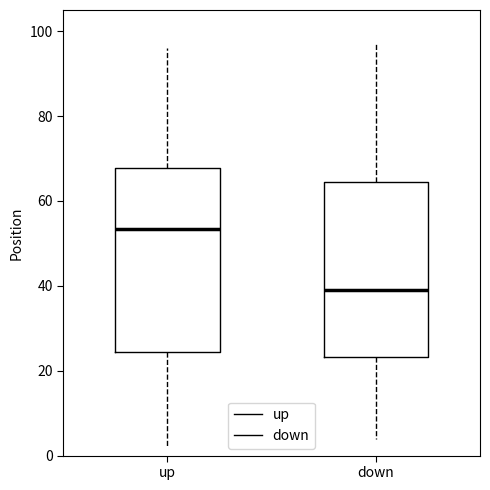

Where is the lower edge of the box for up on the y-axis? The values are not printed on the chart, so give them approximately, as read against the axis.

24